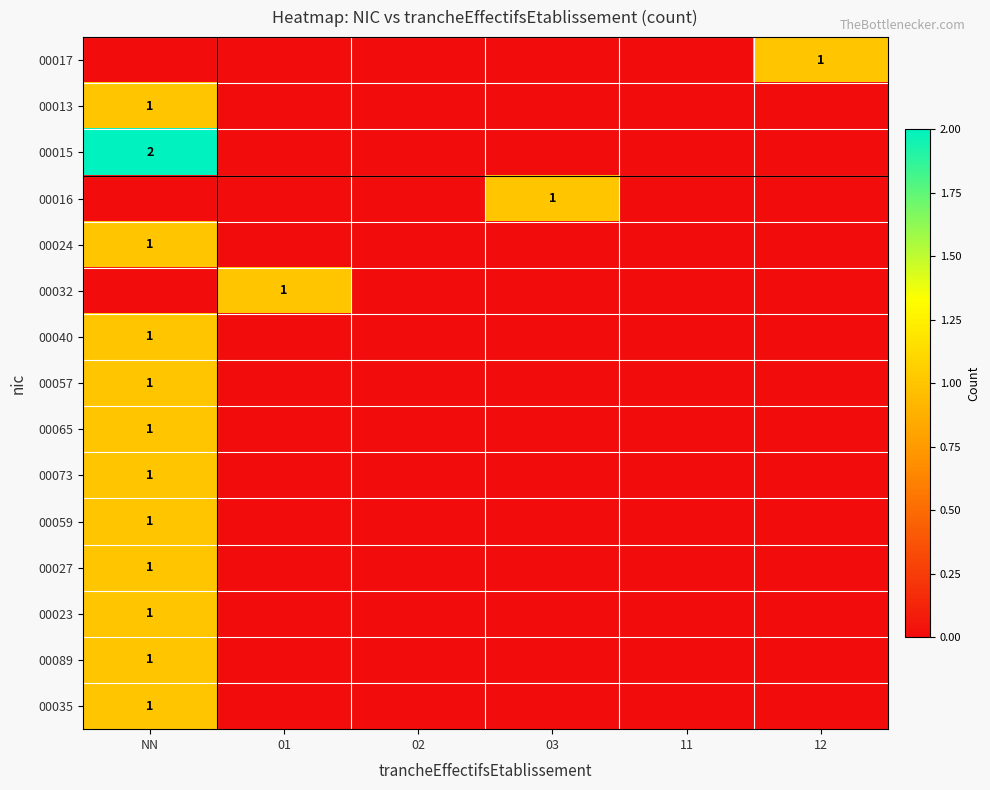

True or false: 00015 has a value of 1 at NN.

False